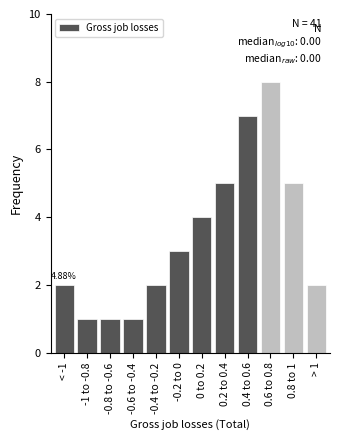

What is the ratio of the value at 0 to 0.2 to the value at < -1?

2.0